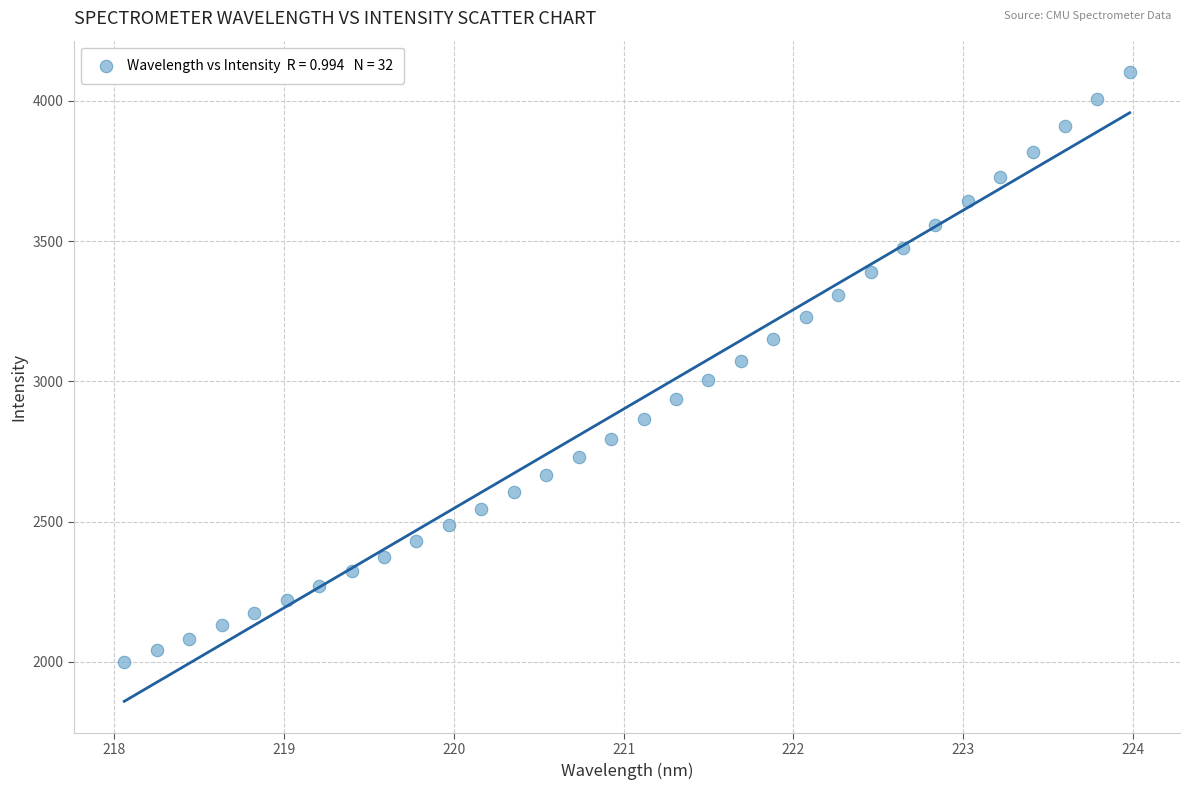

What is the range of Y values (max minus min)?

2103.0